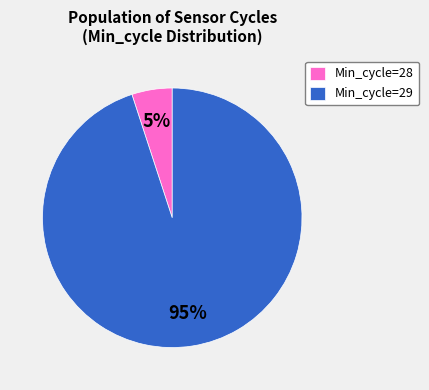

Which category has the biggest portion of the pie?

Min_cycle=29